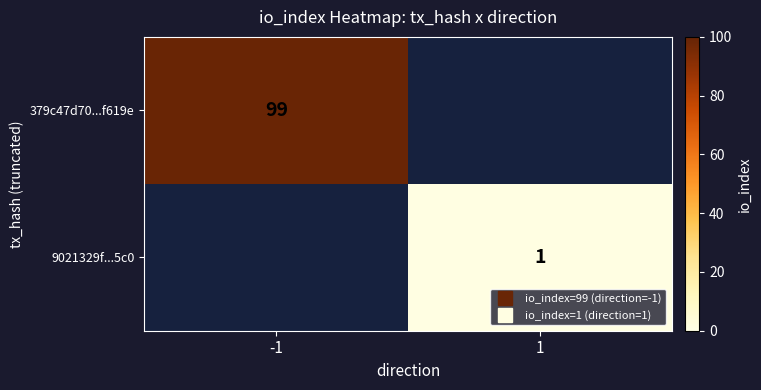

Which category has the highest value in the 9021329f...5c0 series?

-1